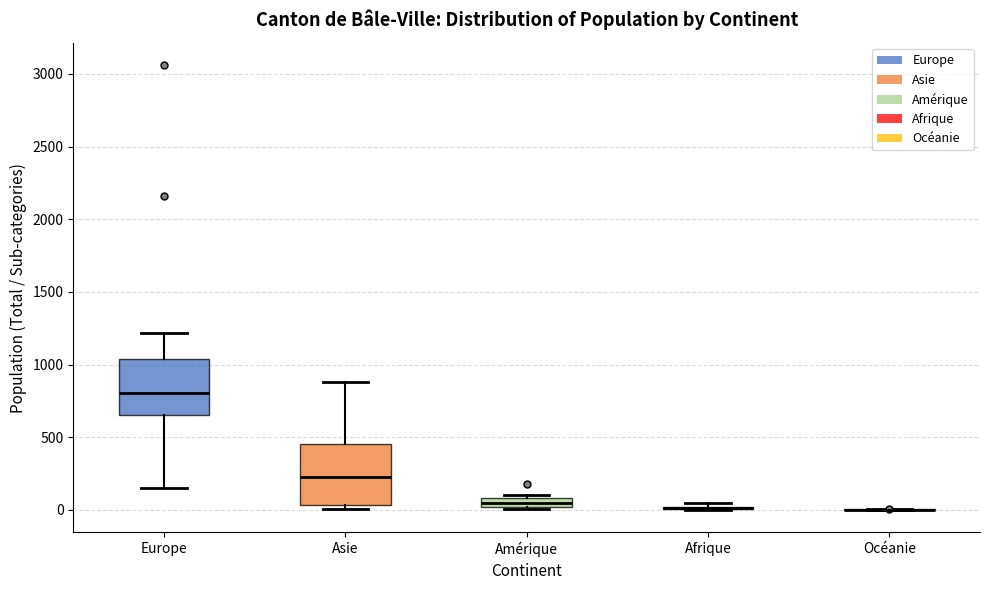

Where does the upper whisker of the box for Asie end on the y-axis? The values are not printed on the chart, so give them approximately, as read against the axis.

900